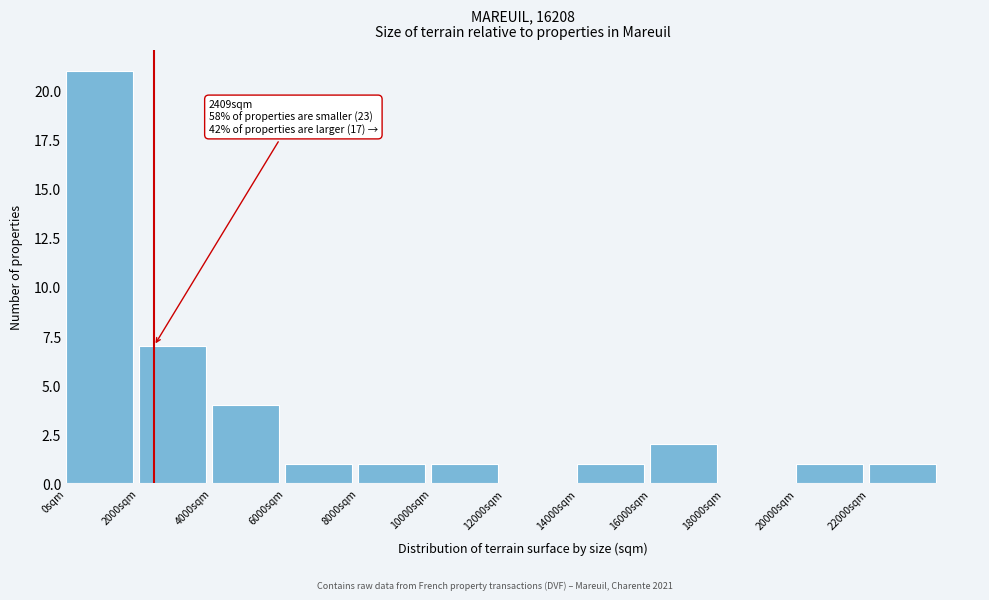

Over which range of the x-axis is the bar tallest?

0 to 2000